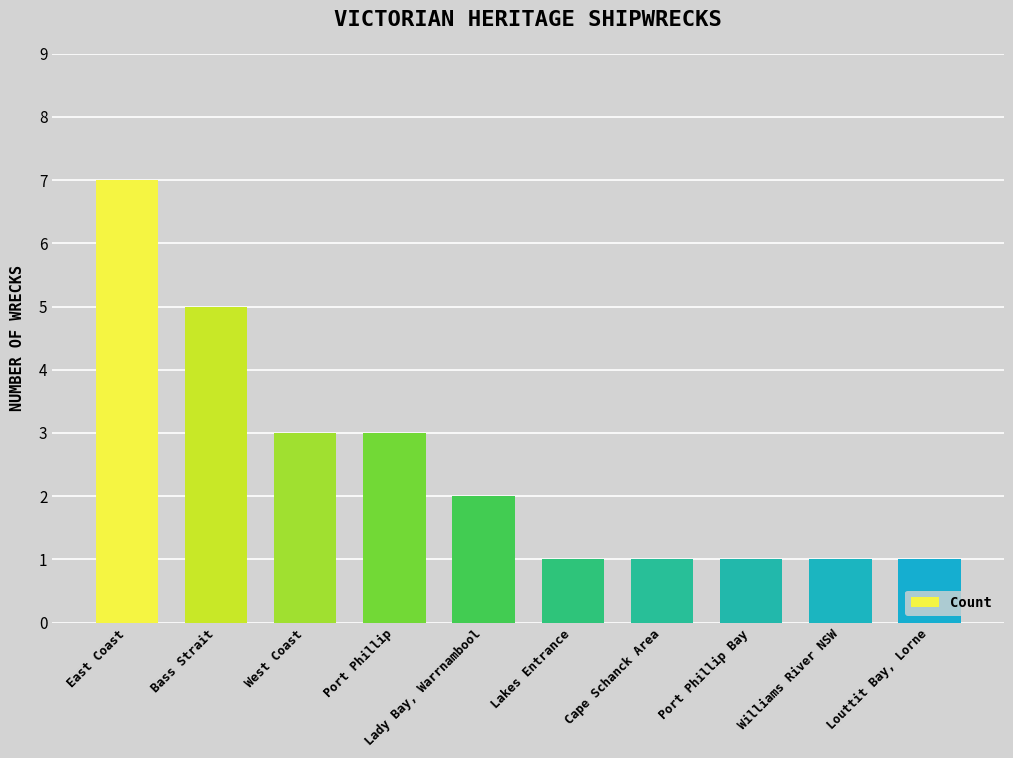

What is the difference between the second highest and second lowest values?

4